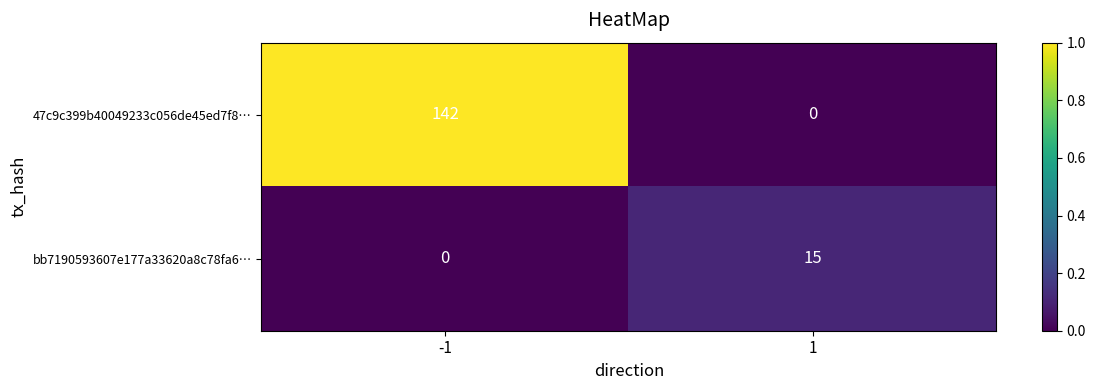

Which series changed the most between -1 and 1?

47c9c399b40049233c056de45ed7f8…